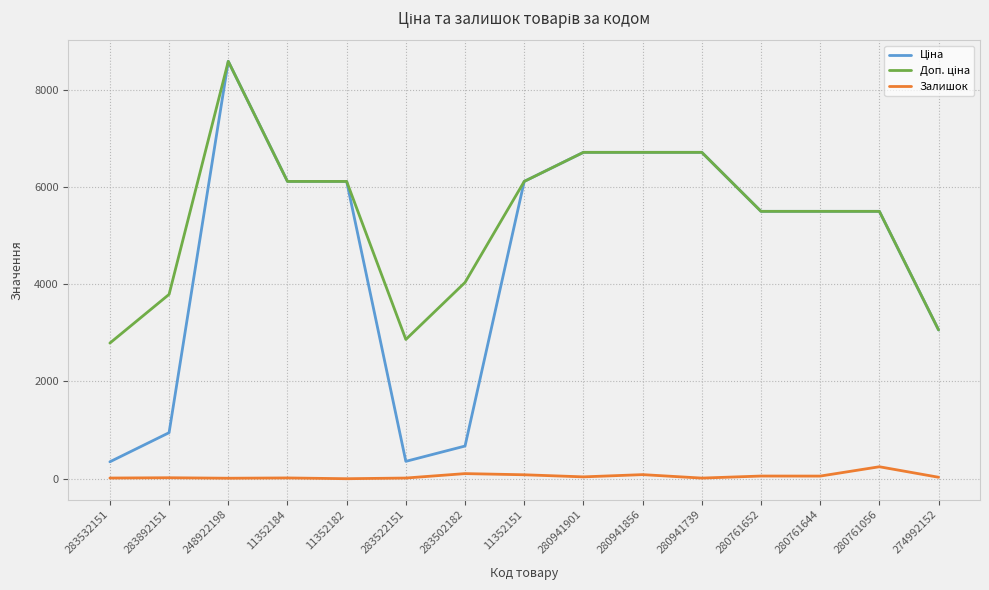

At which category does the chart reach its peak across all series?

248922198